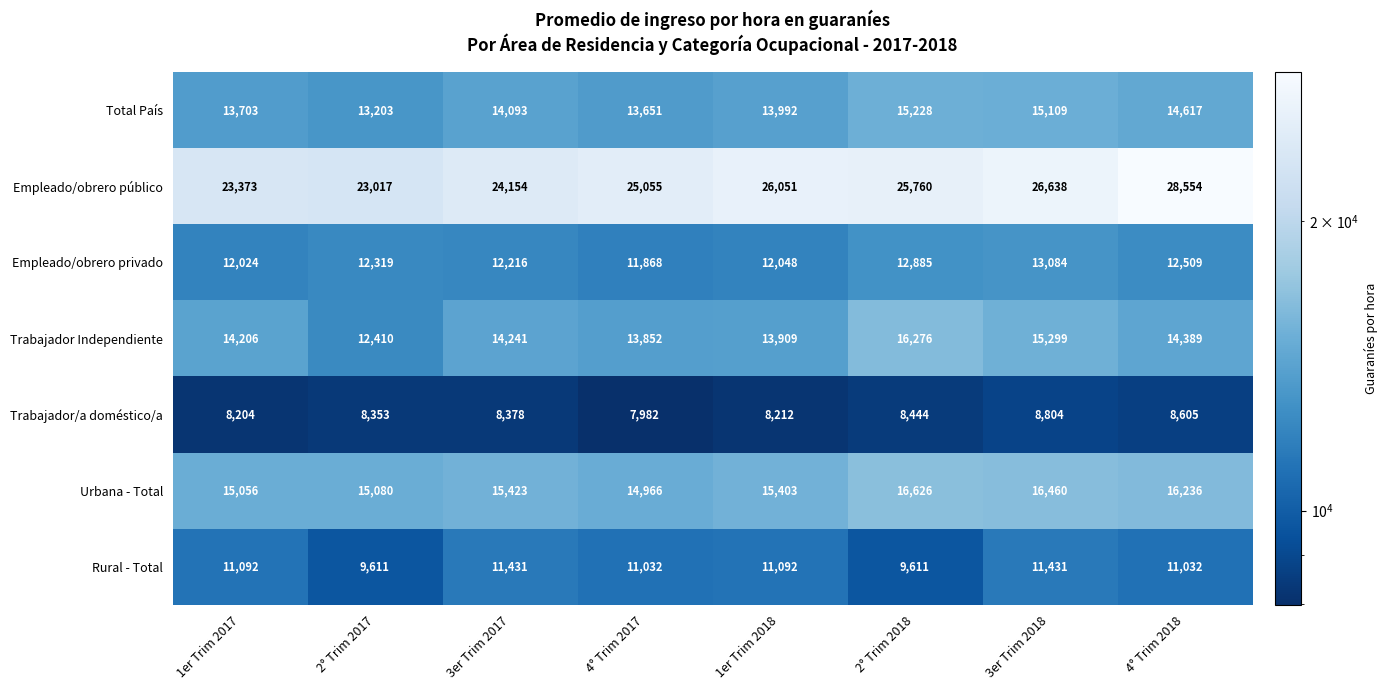

At how many categories does at least one series exceed 8625?

8